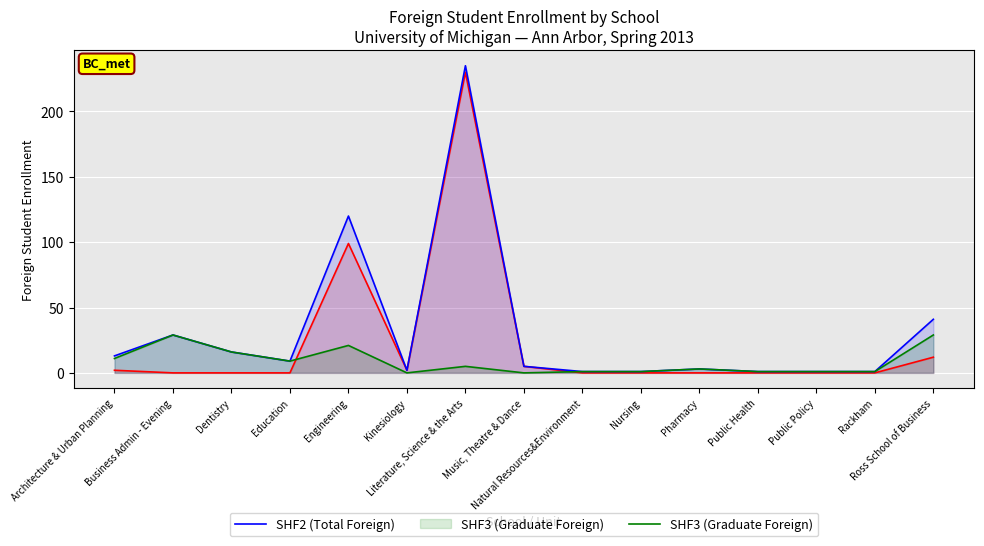

What is the average value of the SHF2 (Total Foreign) series?

32